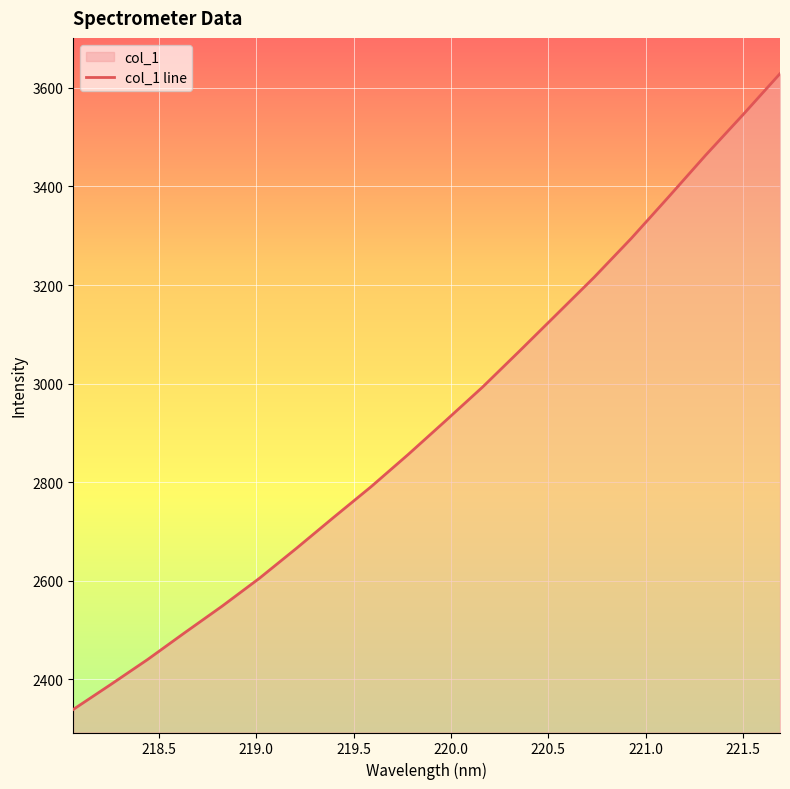

How many lines are shown in the chart?

1